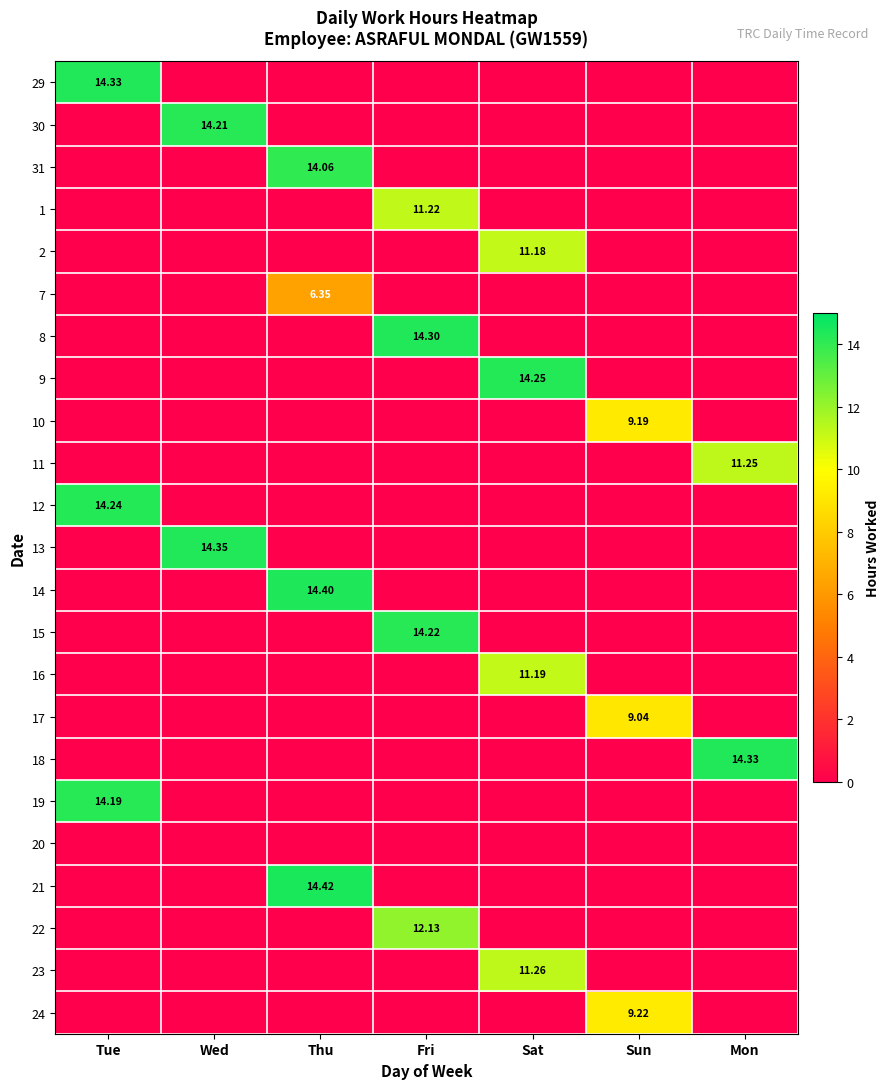

The 1 series shows 0.0 at Sun. True or false?

True